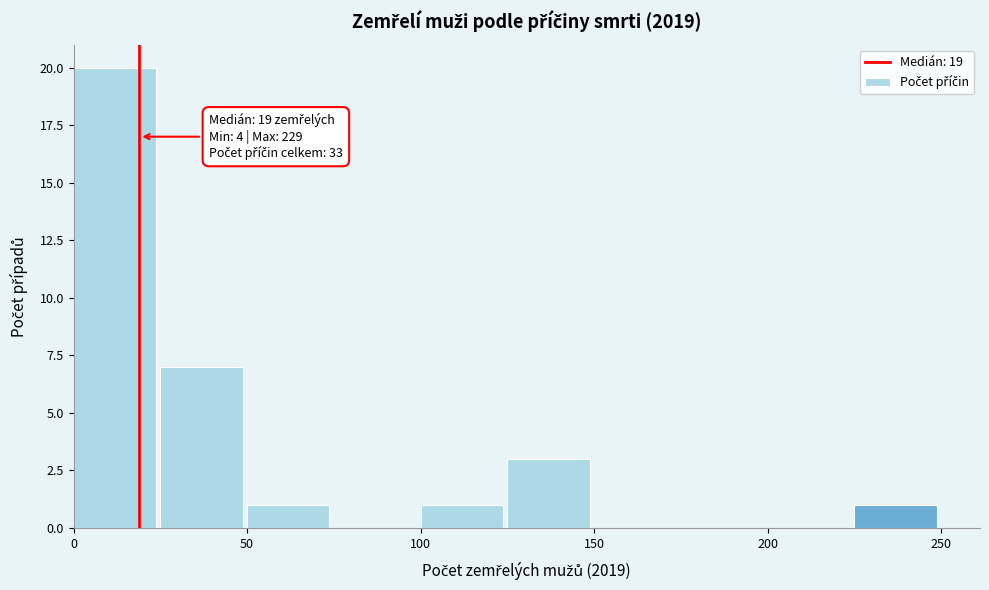

Which range on the x-axis has the tallest bar?

0 to 25